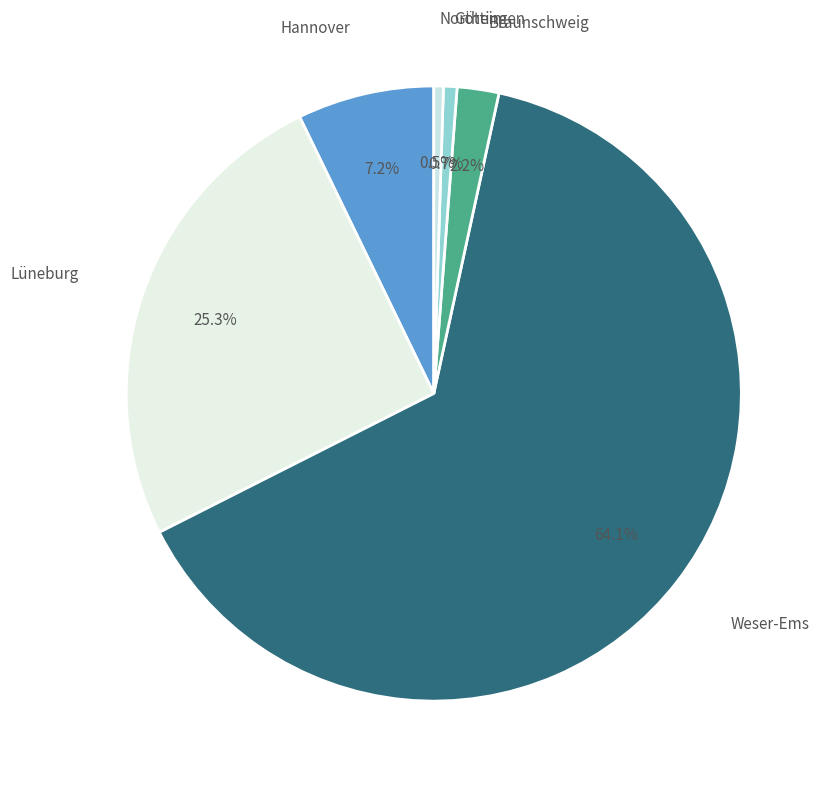

Which slice is the smallest?

Northeim